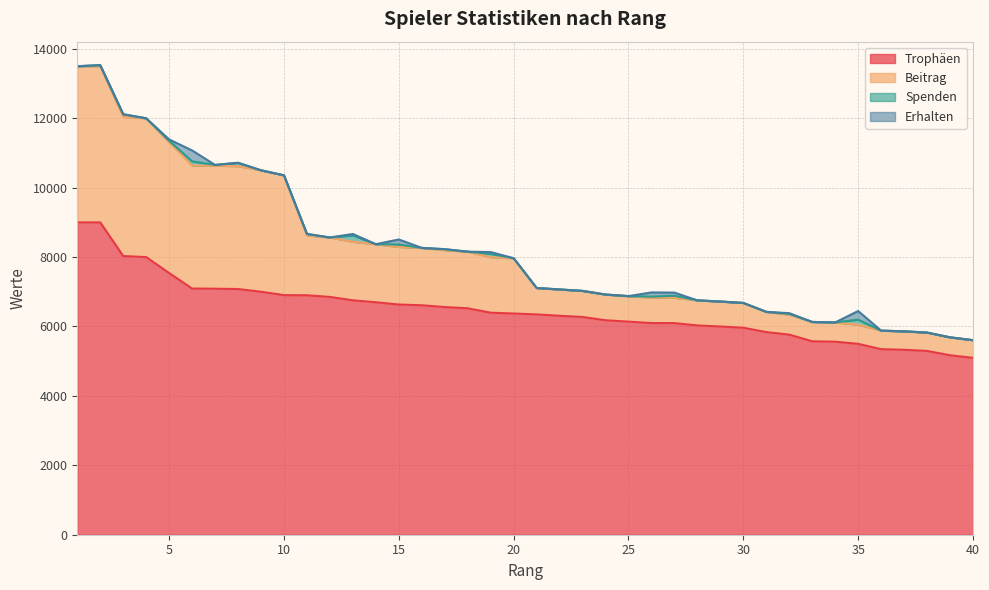

What is the value of the Beitrag point at the 30th from the left?

6679